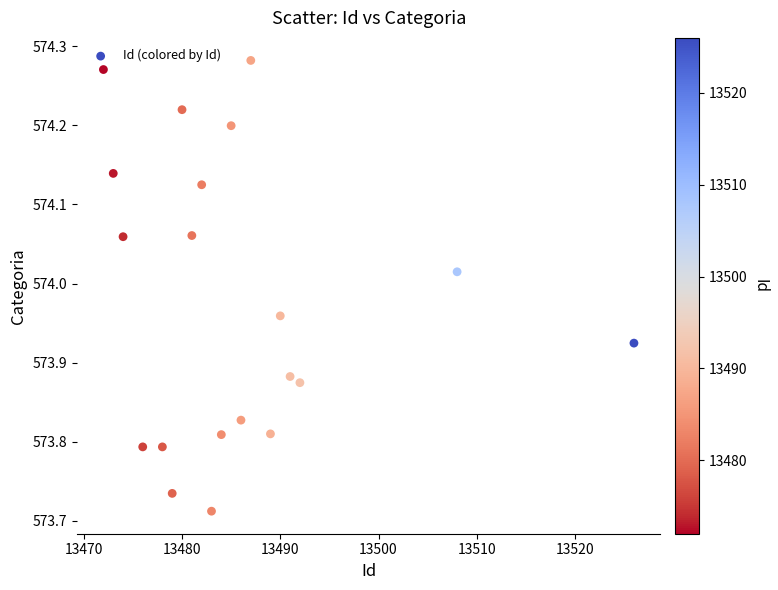

What is the range of X values (max minus min)?

54.0